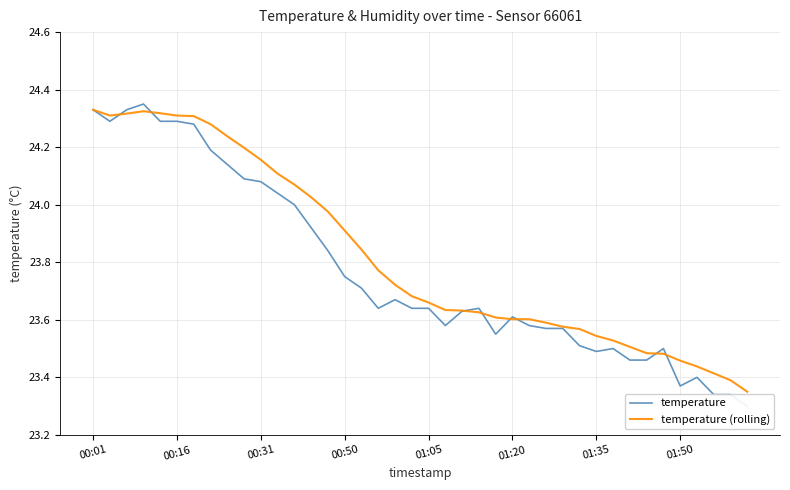

What is the label of the 11th point from the right?

29